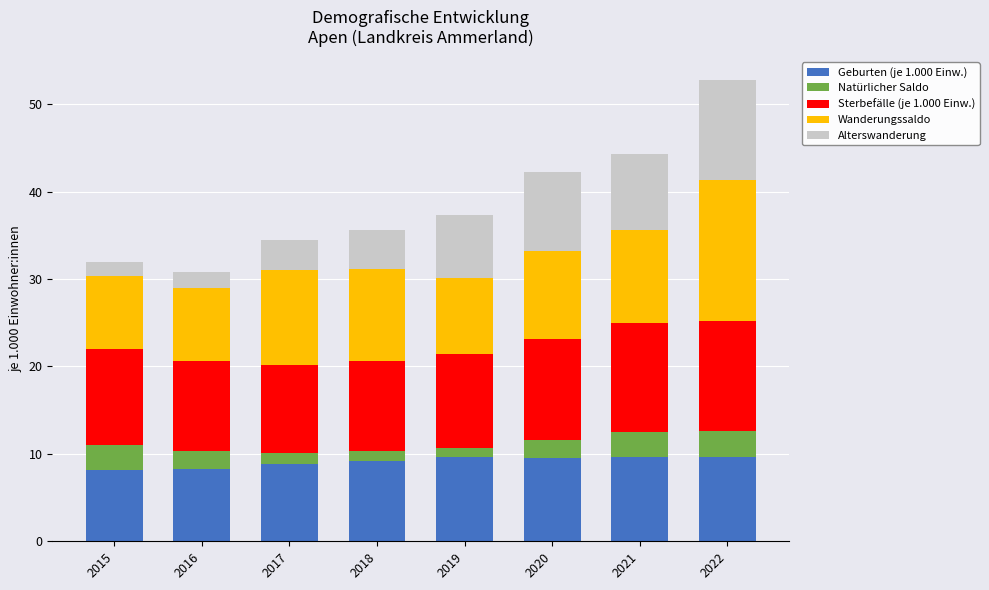

How many bars are there in total?

8